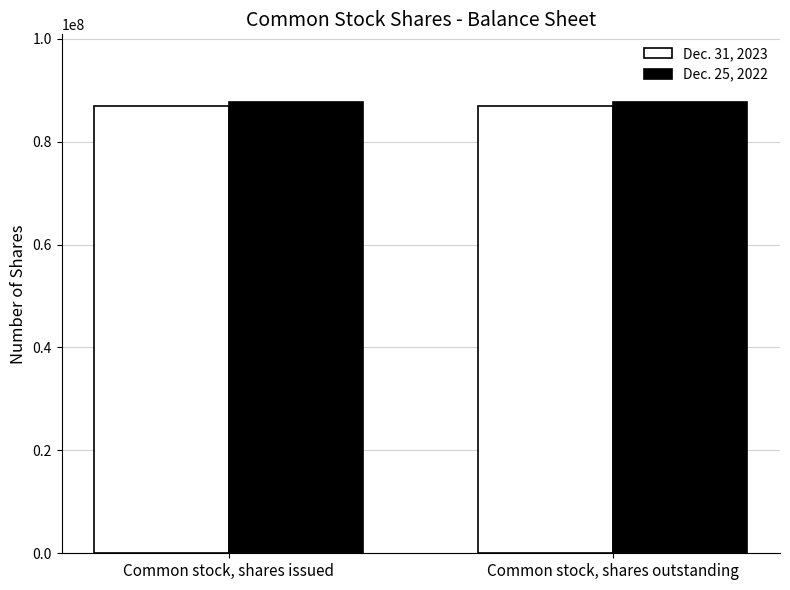

What is the label of the 1st bar from the left?

Common stock, shares issued